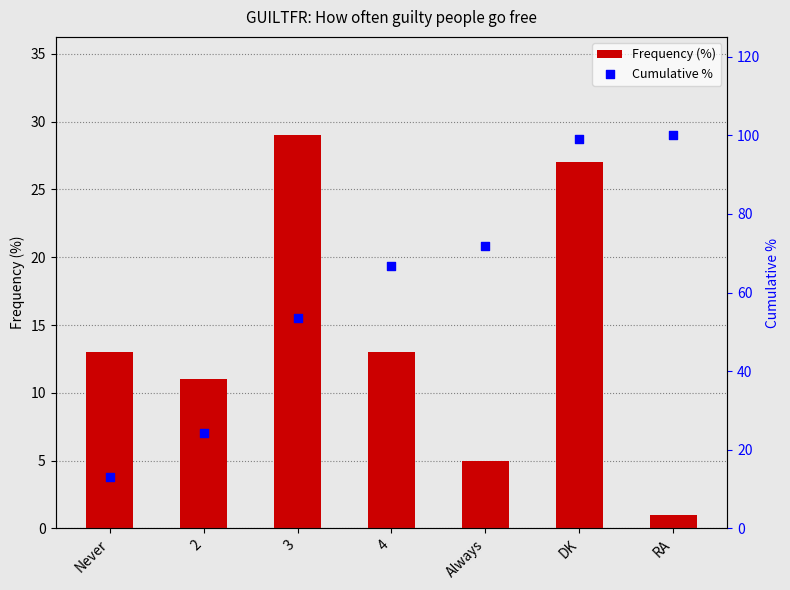

What are all the series names shown in the legend?

Frequency (%), Cumulative %